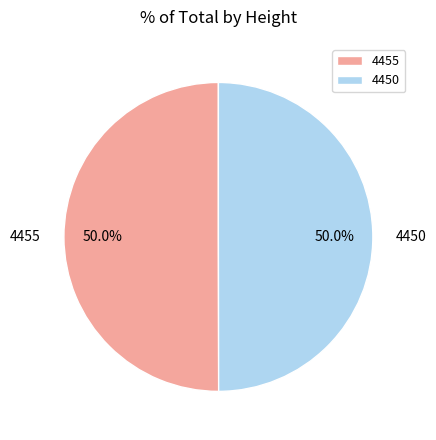

What percentage is NOT represented by 4450?

50.0%